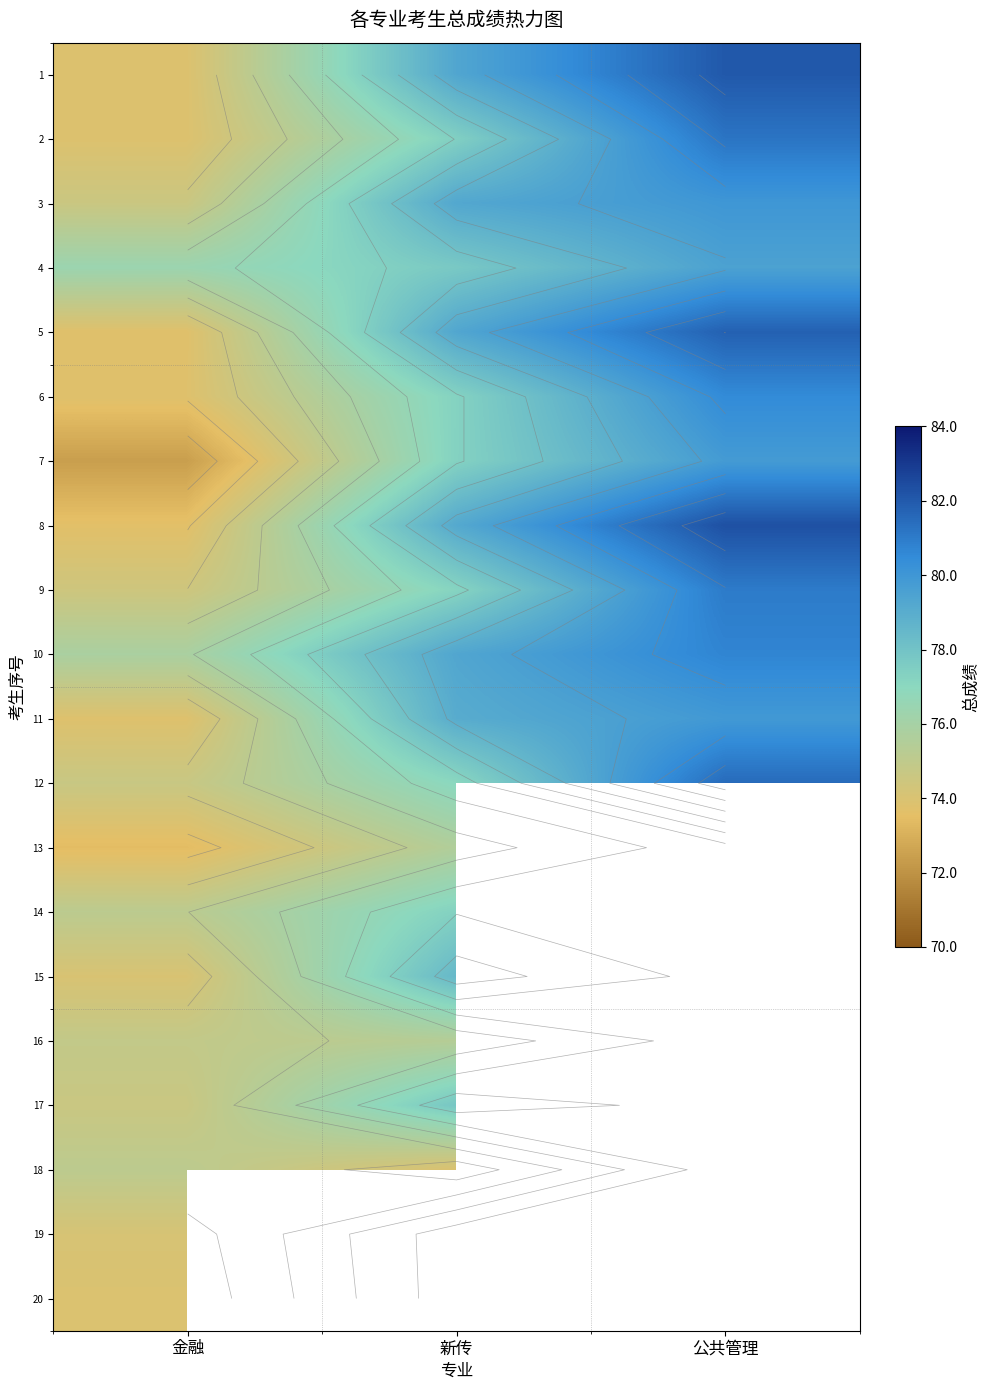

What is the difference between the highest and lowest values at 金融?

4.0